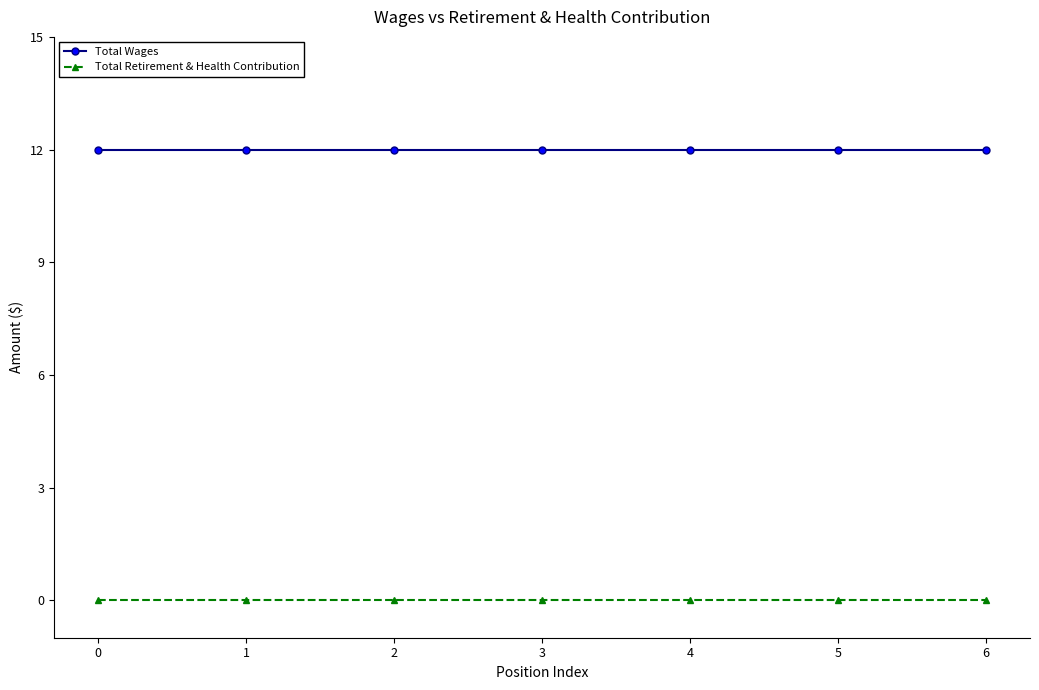

True or false: Total Retirement & Health Contribution and Total Wages intersect in this chart.

False